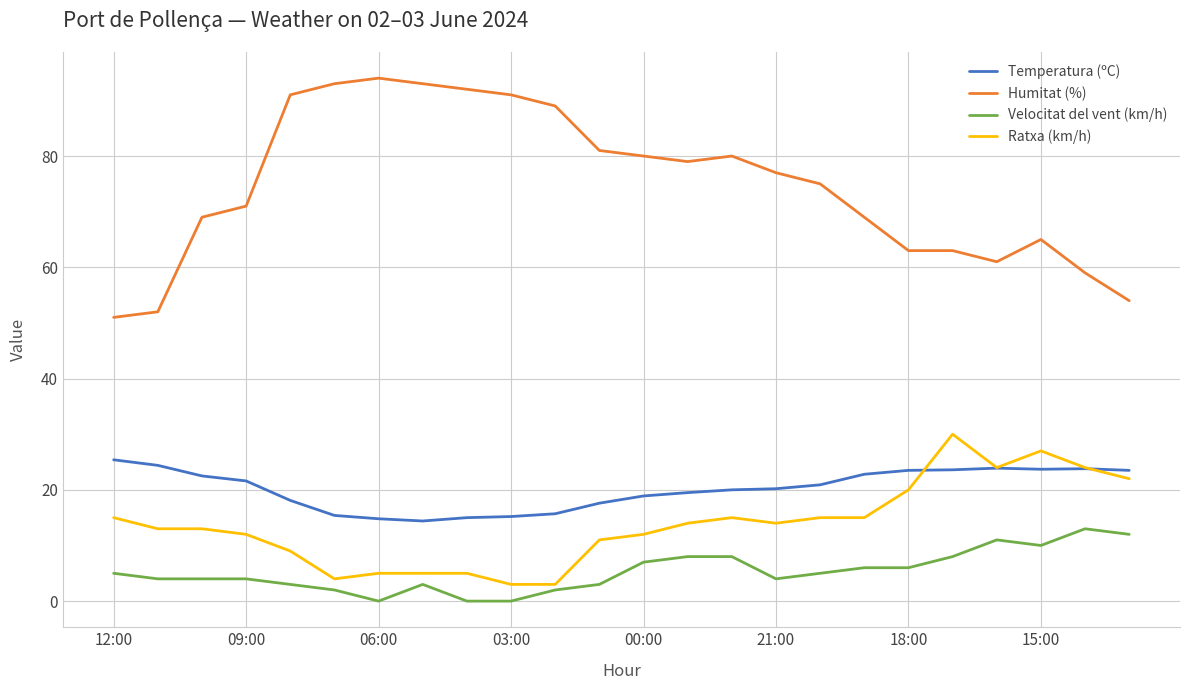

List the series in order of their peak value, lowest first.

Velocitat del vent (km/h), Temperatura (ºC), Ratxa (km/h), Humitat (%)